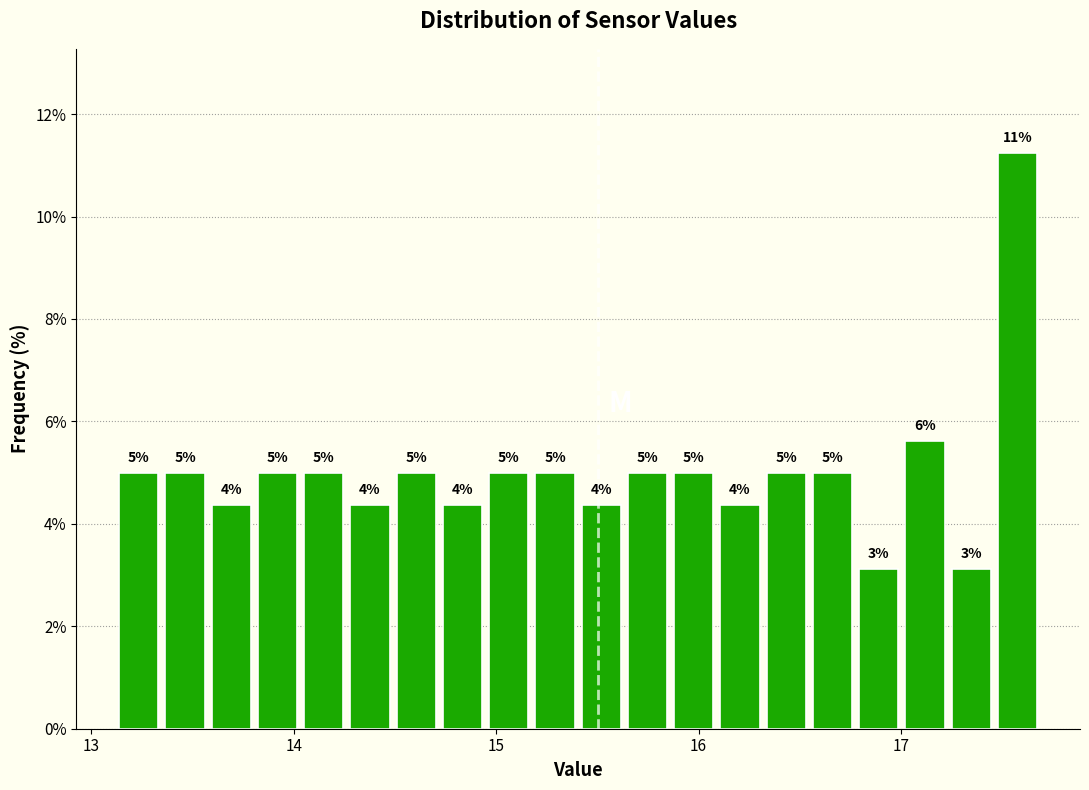

Around what value on the x-axis is the tallest bar? Give the approximate position of its centre, as read against the axis.

17.6